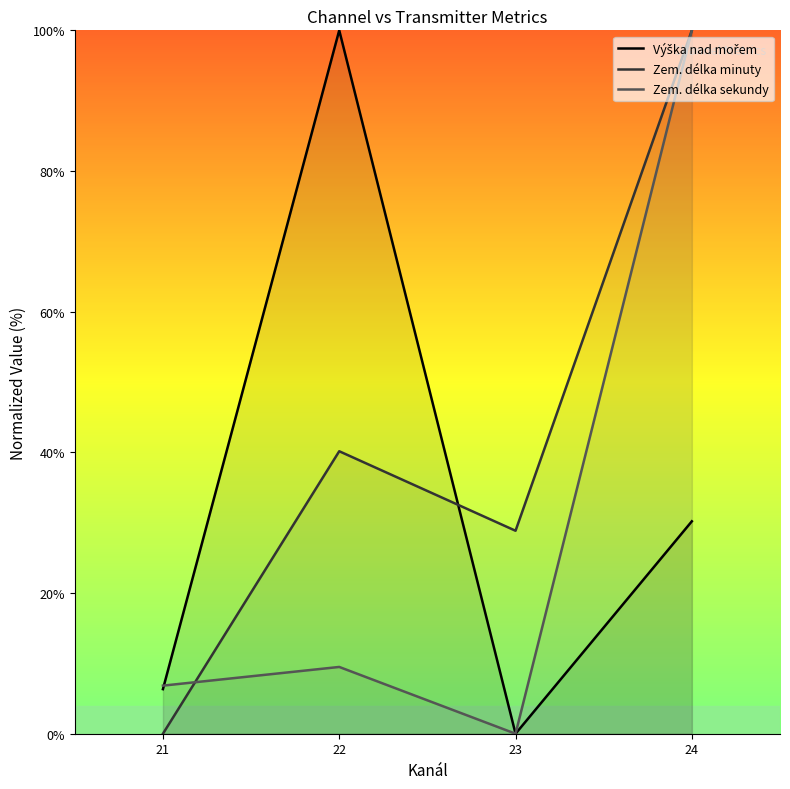

True or false: Výška nad mořem and Zem. délka minuty cross at least once.

True